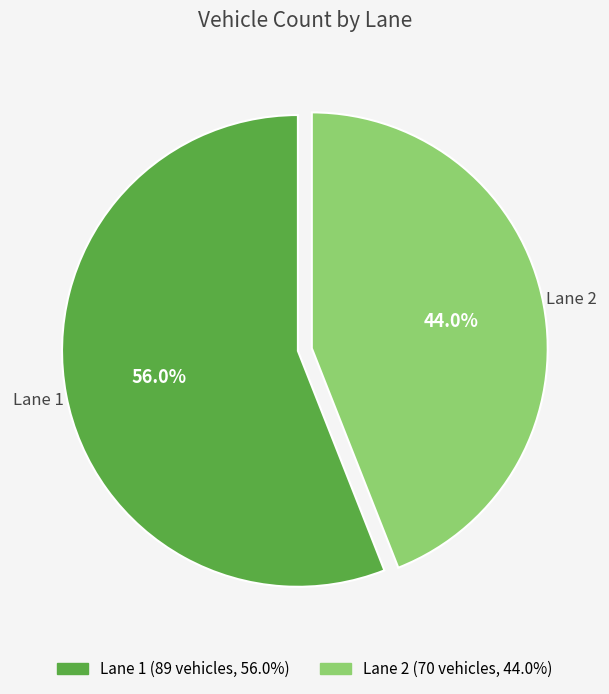

To the nearest percent, what is the combined percentage of Lane 2 and Lane 1?

100%